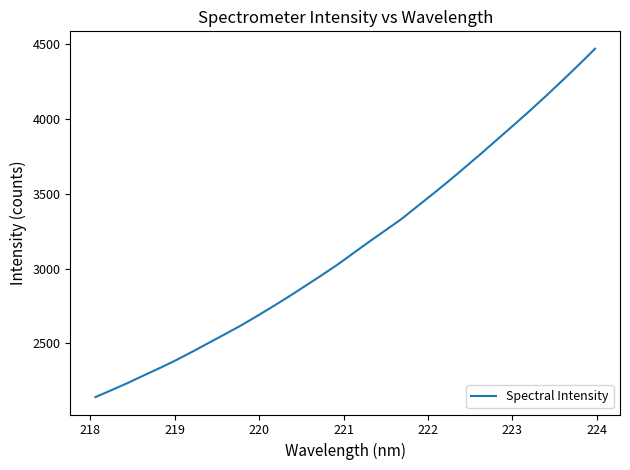

What is the difference between the maximum and minimum values?

2324.6